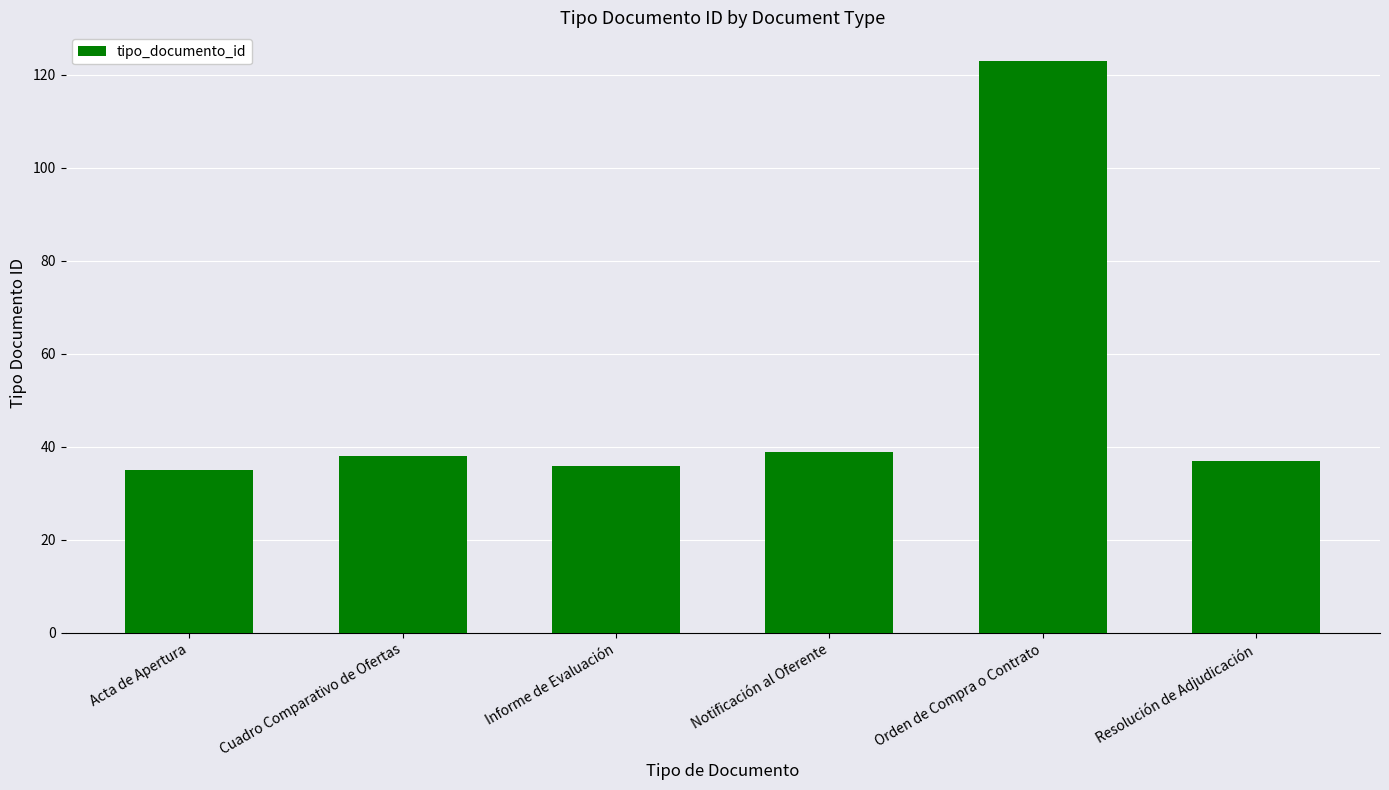

Reading right to left, what are all the values shown in this chart?

Resolución de Adjudicación=37	Orden de Compra o Contrato=123	Notificación al Oferente=39	Informe de Evaluación=36	Cuadro Comparativo de Ofertas=38	Acta de Apertura=35